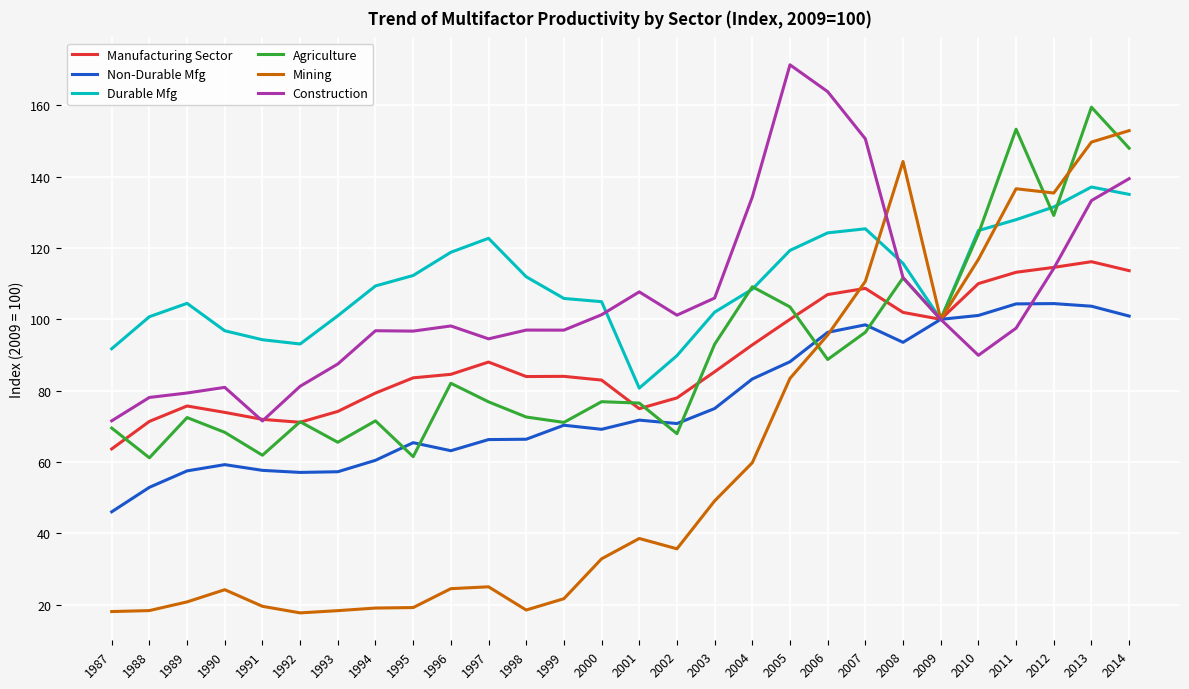

True or false: Durable Mfg has a value of 185.1 at 1997.

False